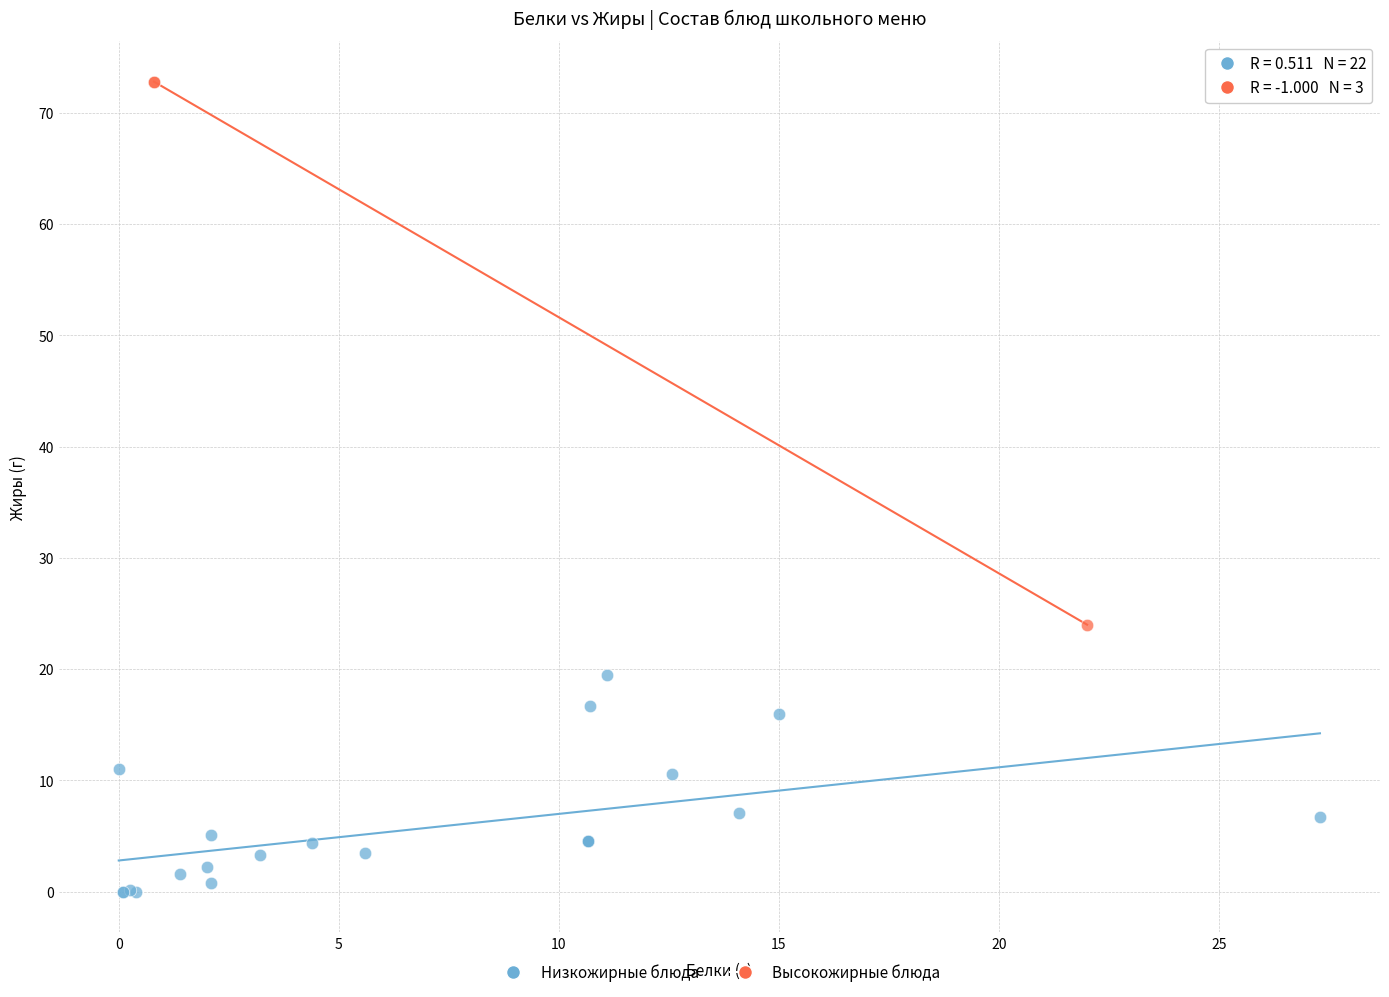

Which series contains the lowest Y value?

Низкожирные блюда